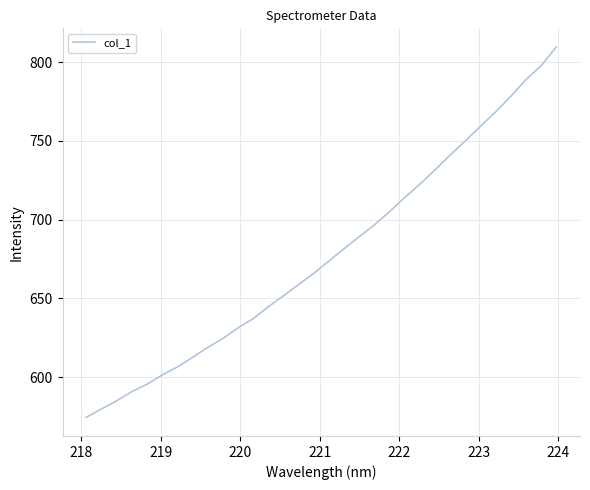

What is the greatest value displayed?

809.7